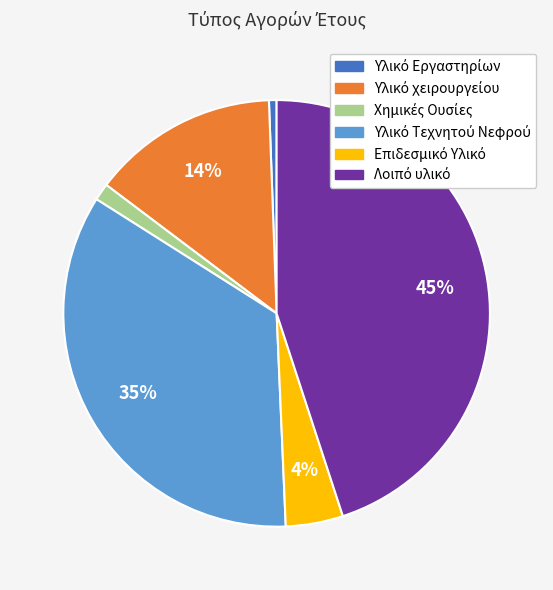

Does any single category account for the majority?

No